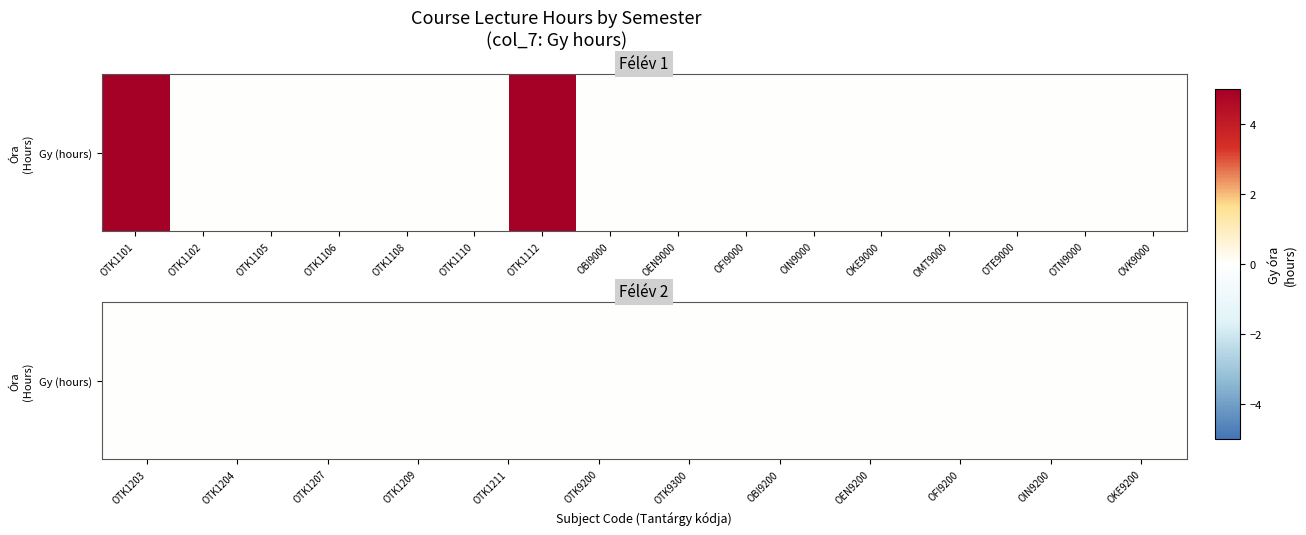

What is the difference between the second highest and minimum values?

5